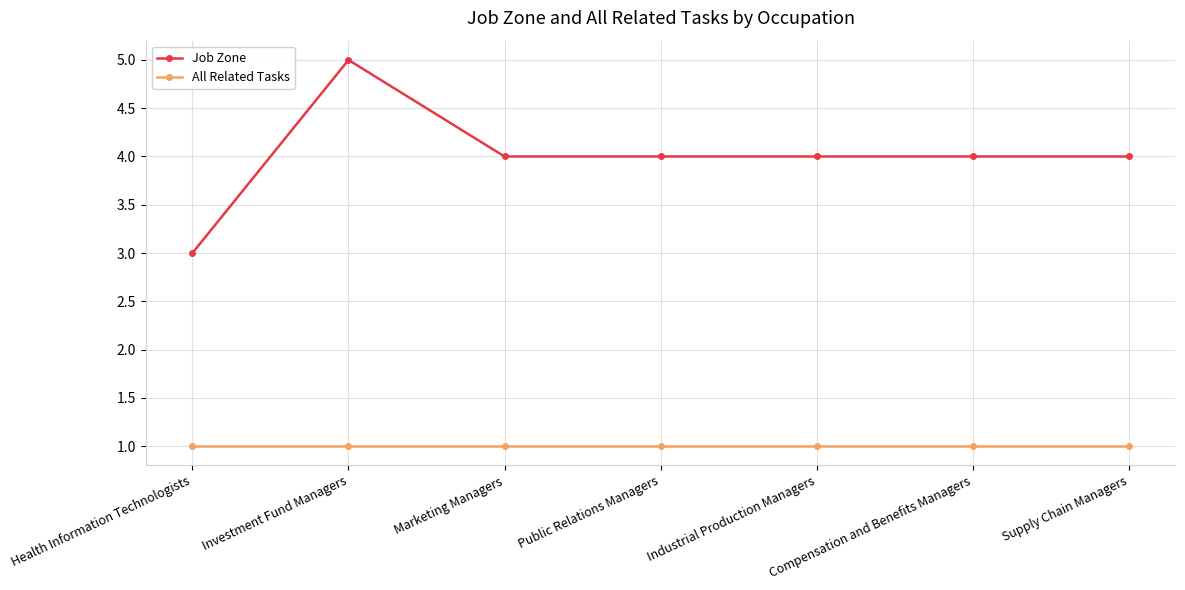

Is the value of Job Zone at Industrial Production Managers greater than the value of All Related Tasks at Industrial Production Managers?

Yes